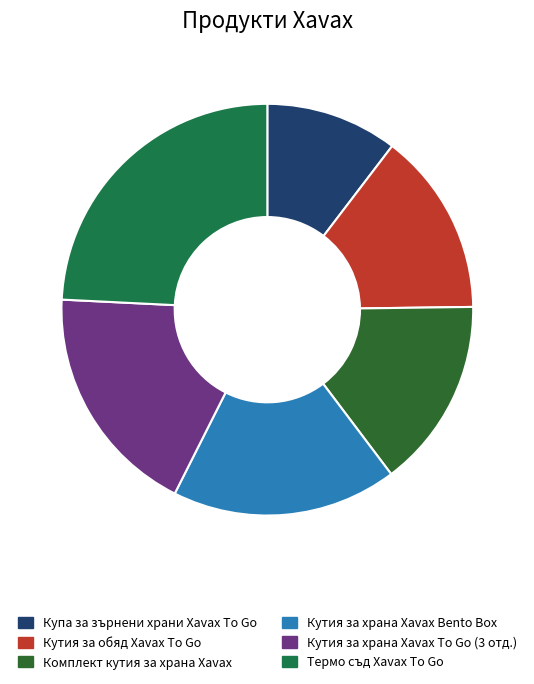

Rank the categories by value from highest to lowest.

Термо съд Xavax To Go, Кутия за храна Xavax To Go (3 отд.), Кутия за храна Xavax Bento Box, Комплект кутия за храна Xavax, Кутия за обяд Xavax To Go, Купа за зърнени храни Xavax To Go